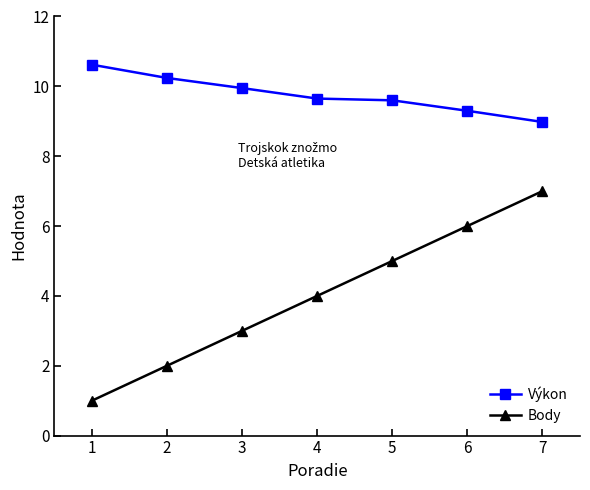

How many values in the Výkon series exceed 9?

6